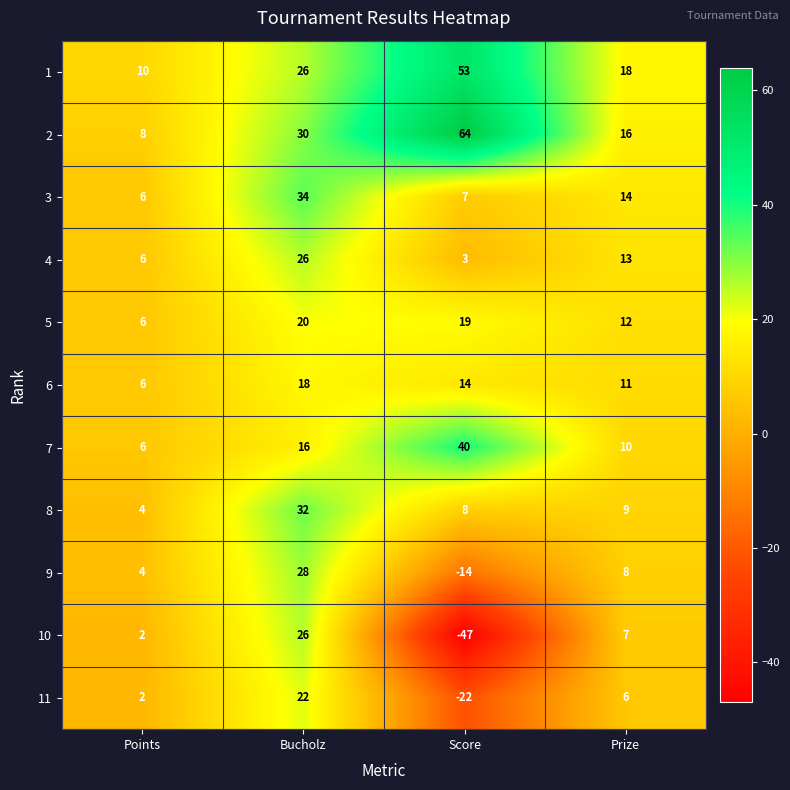

At which category is the sum across all series the highest?

Bucholz